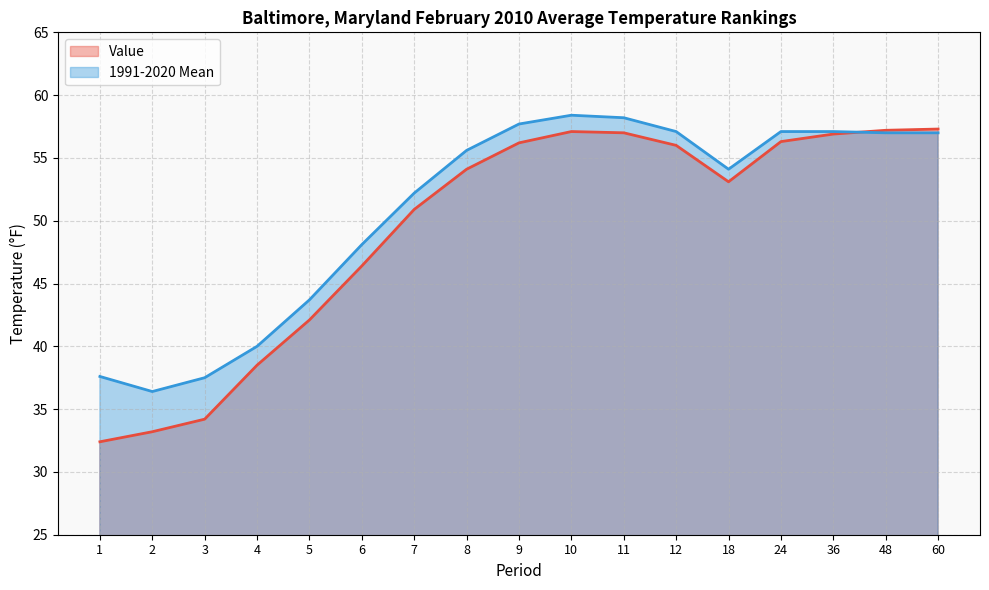

Reading left to right, list all the values displayed in this chart.

Value: 32.4	33.2	34.2	38.5	42.1	46.4	50.9	54.1	56.2	57.1	57.0	56.0	53.1	56.3	56.9	57.2	57.3
1991-2020 Mean: 37.6	36.4	37.5	40.0	43.7	48.1	52.2	55.6	57.7	58.4	58.2	57.1	54.1	57.1	57.1	57.0	57.0